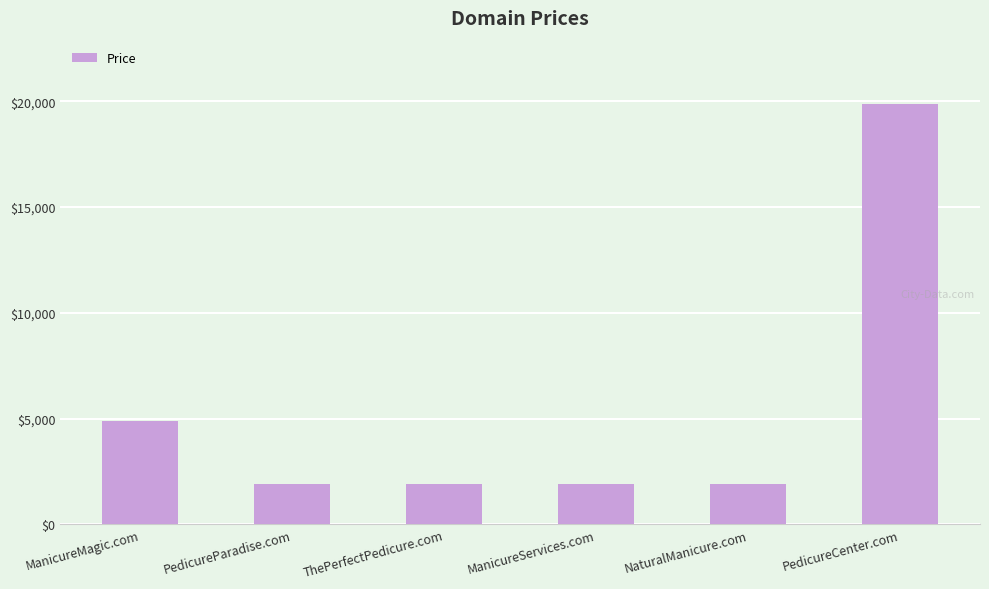

Read the value at NaturalManicure.com.

1888